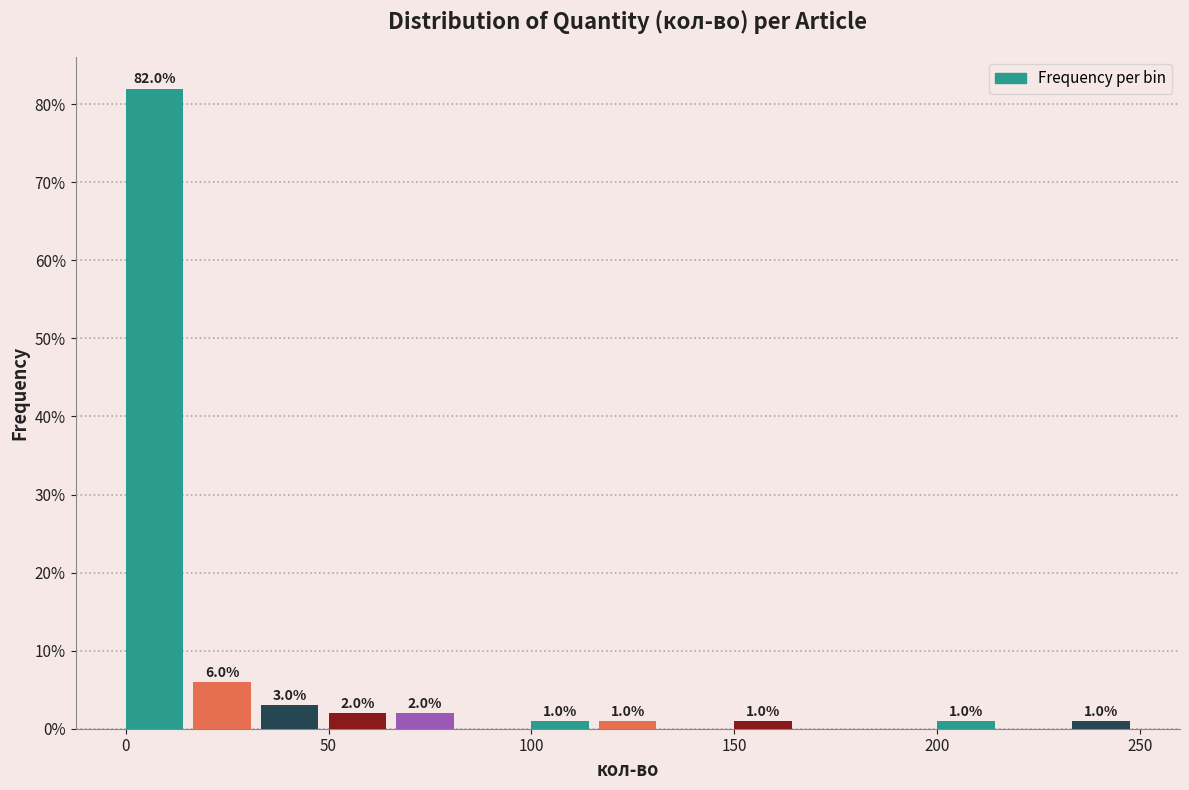

Around what value on the x-axis is the tallest bar? Give the approximate position of its centre, as read against the axis.

5